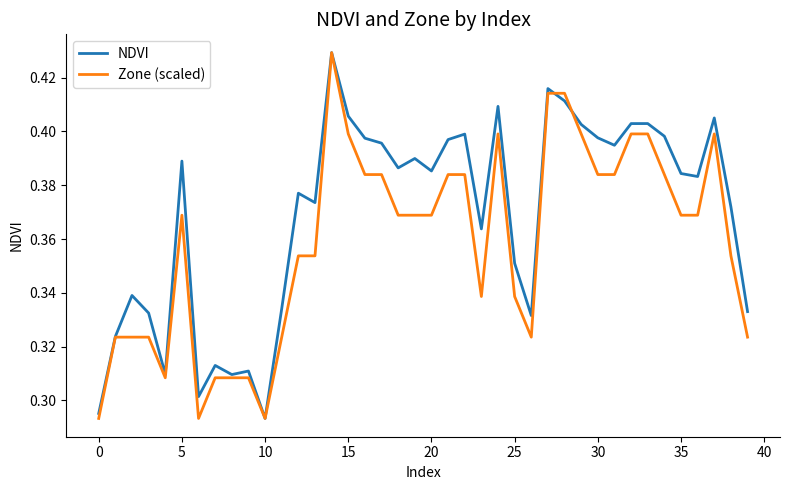

True or false: Zone (scaled) has more than 1 points higher than both neighbors.

True